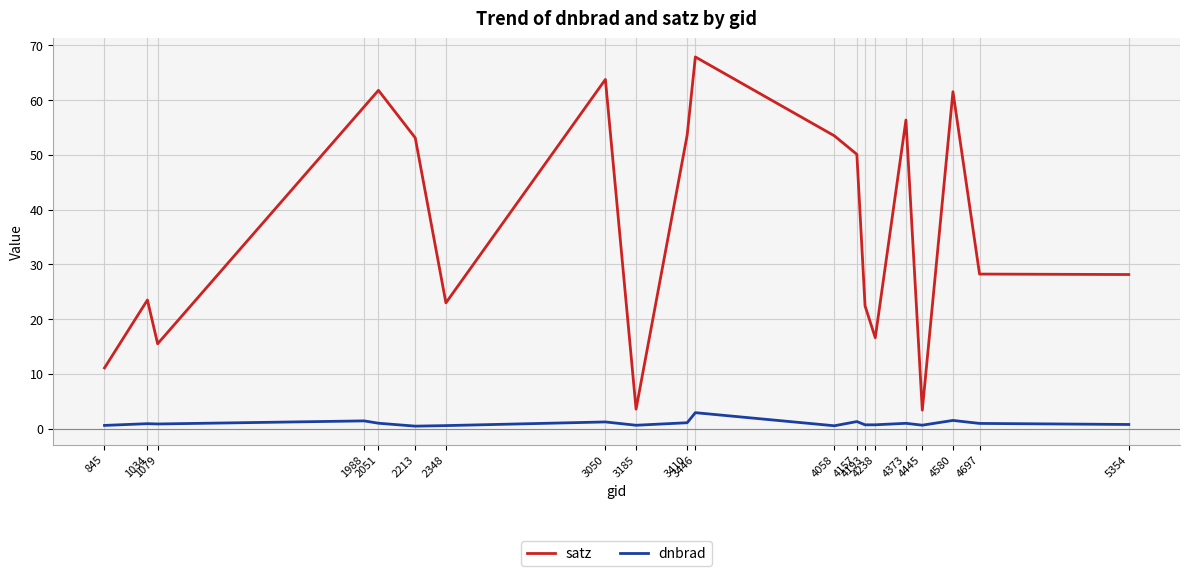

True or false: satz and dnbrad intersect in this chart.

False